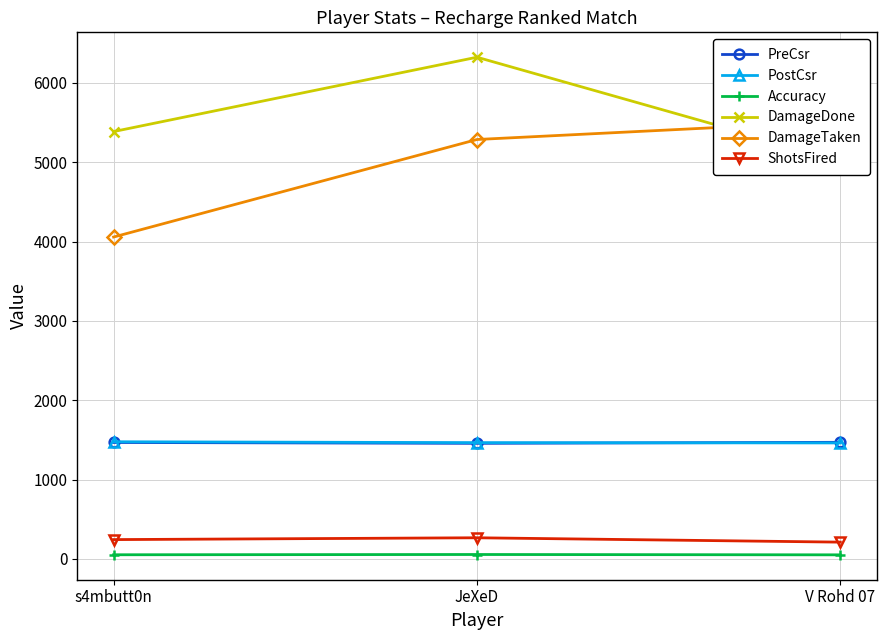

Count the number of categories in the chart.

3